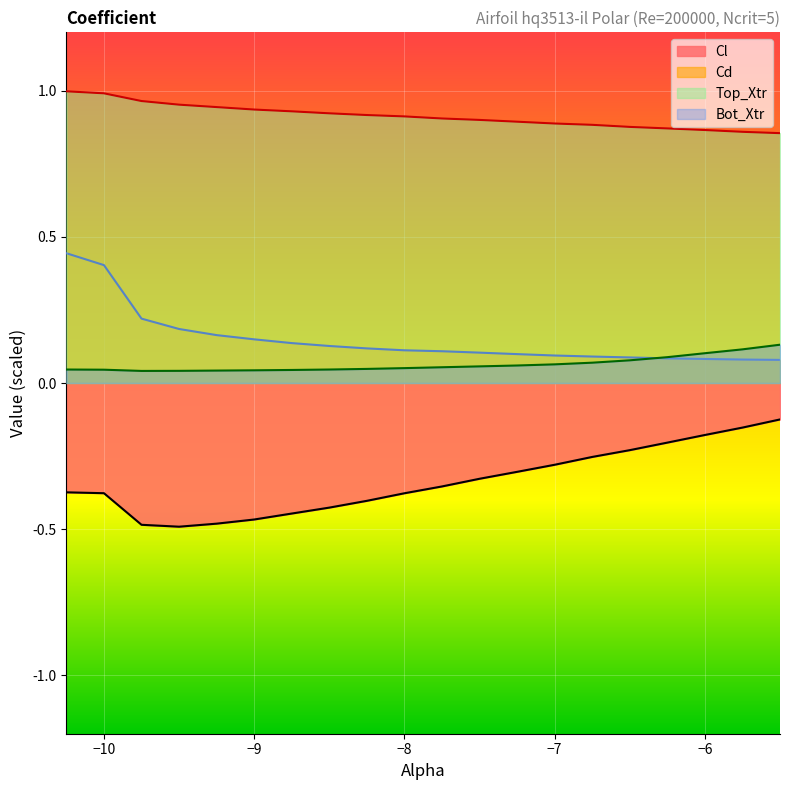

Between which two adjacent categories do Bot_Xtr and Cd first intersect?

-6.5 and -6.25